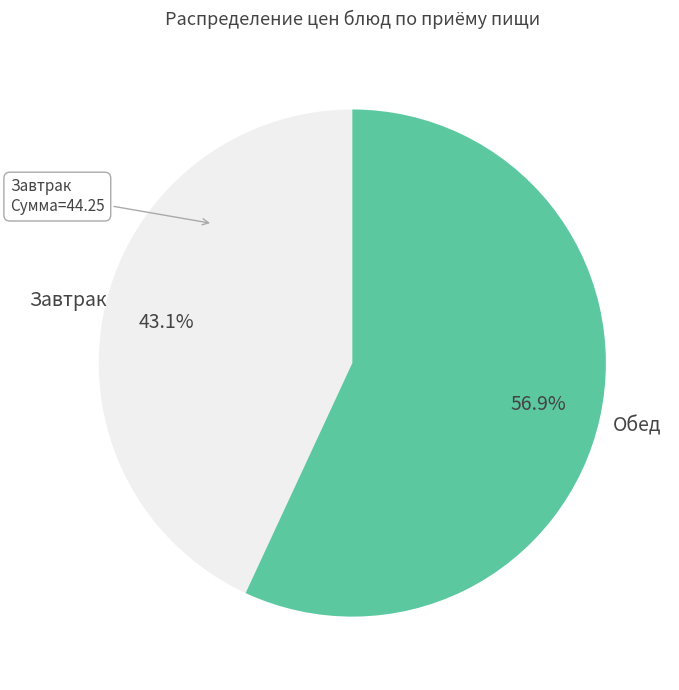

Rank the categories by value from lowest to highest.

Завтрак, Обед